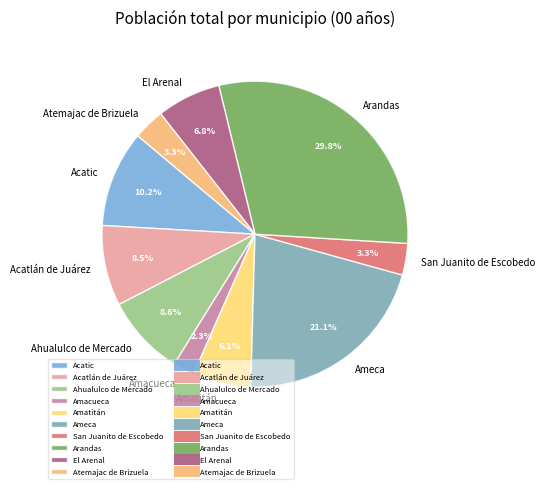

True or false: San Juanito de Escobedo accounts for 3% of the total.

True